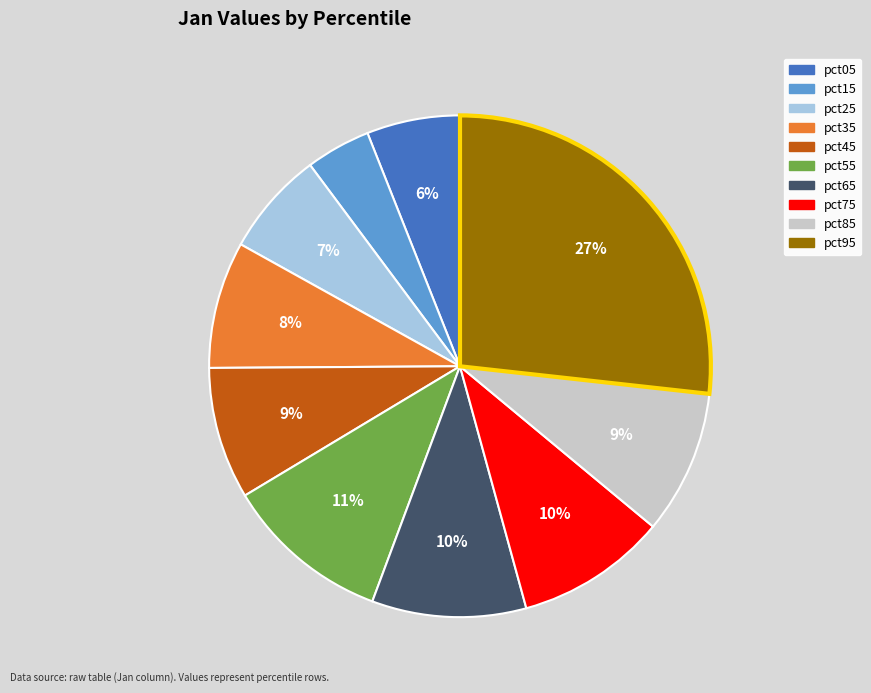

True or false: pct25 accounts for 15% of the total.

False